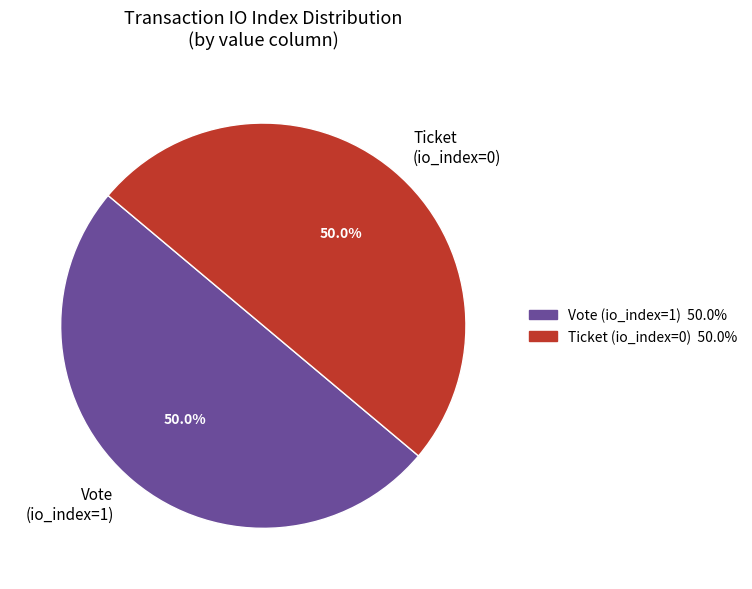

What portion of the pie excludes Vote (io_index=1)?

50.0%